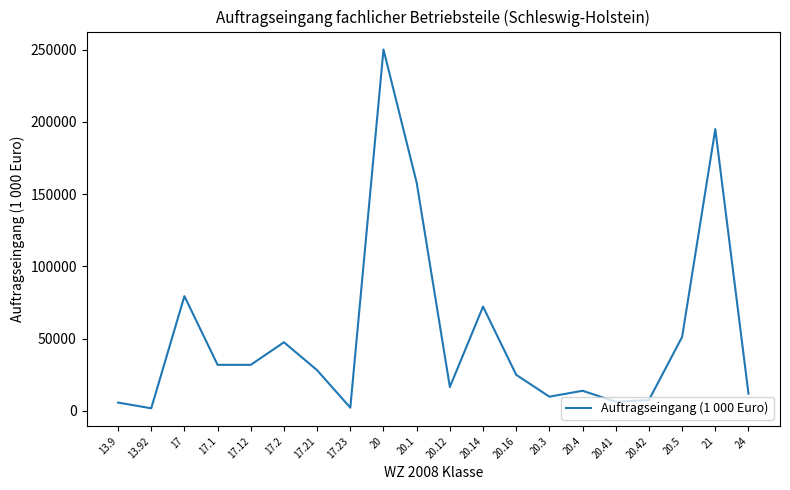

True or false: the data shows 81348.8 at 20.1.

False